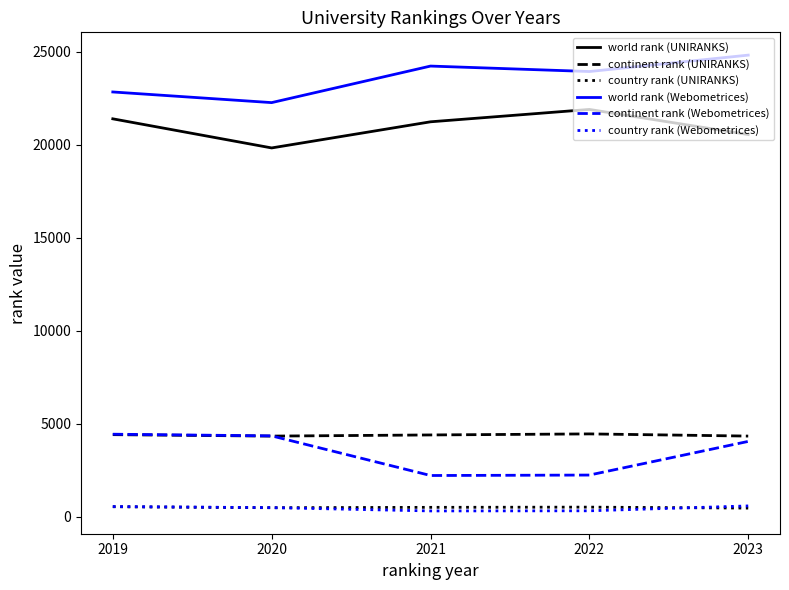

What is the highest value of the continent rank (UNIRANKS) series?

4462